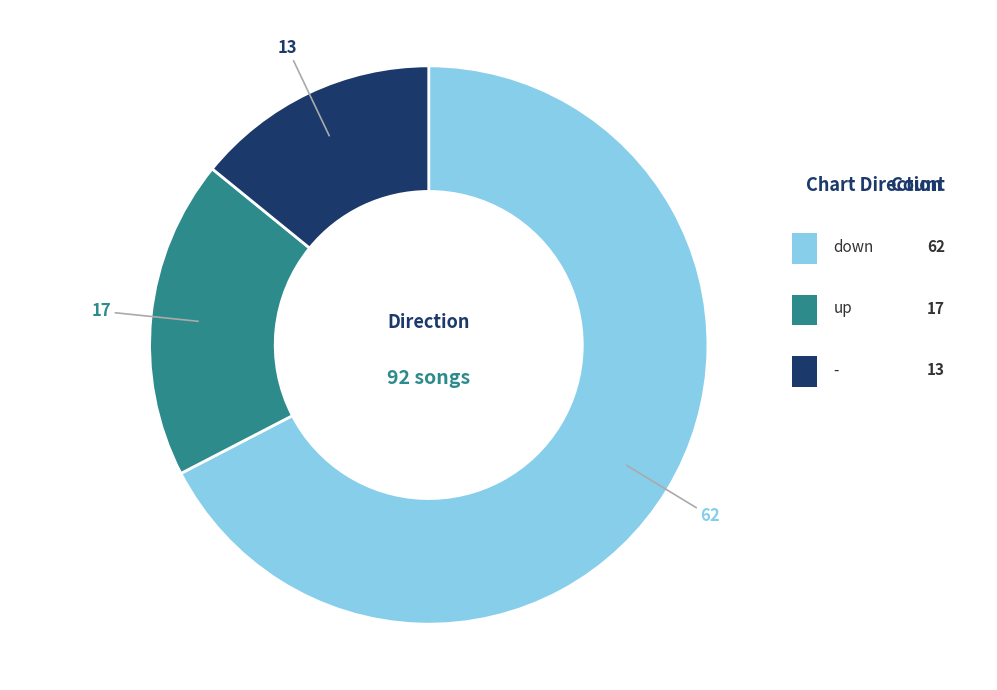

Is there a majority slice in this chart?

Yes